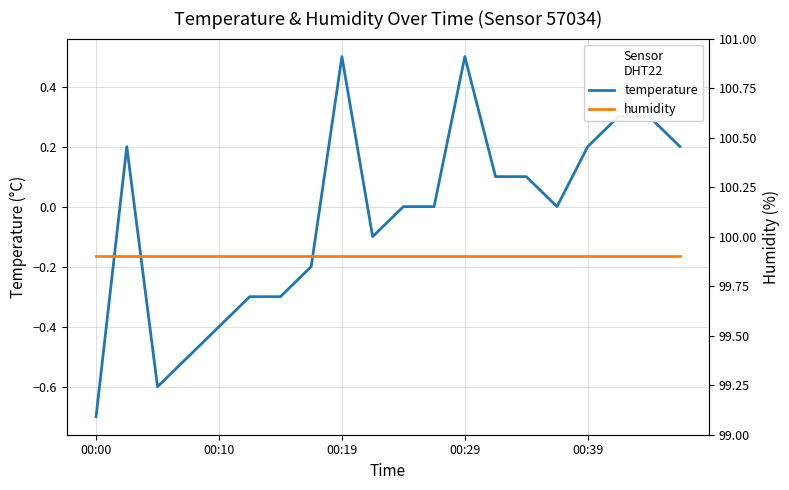

How many data points does each series have?

20